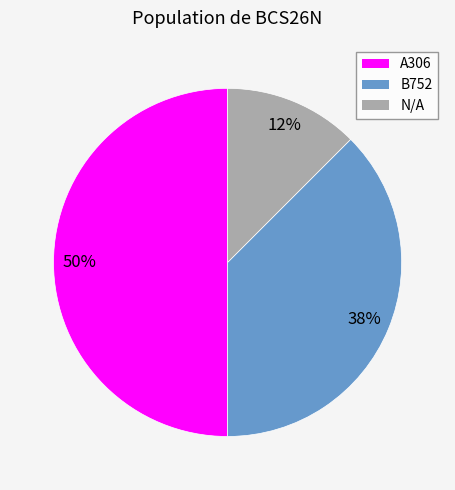

Which has a higher value, B752 or A306?

A306